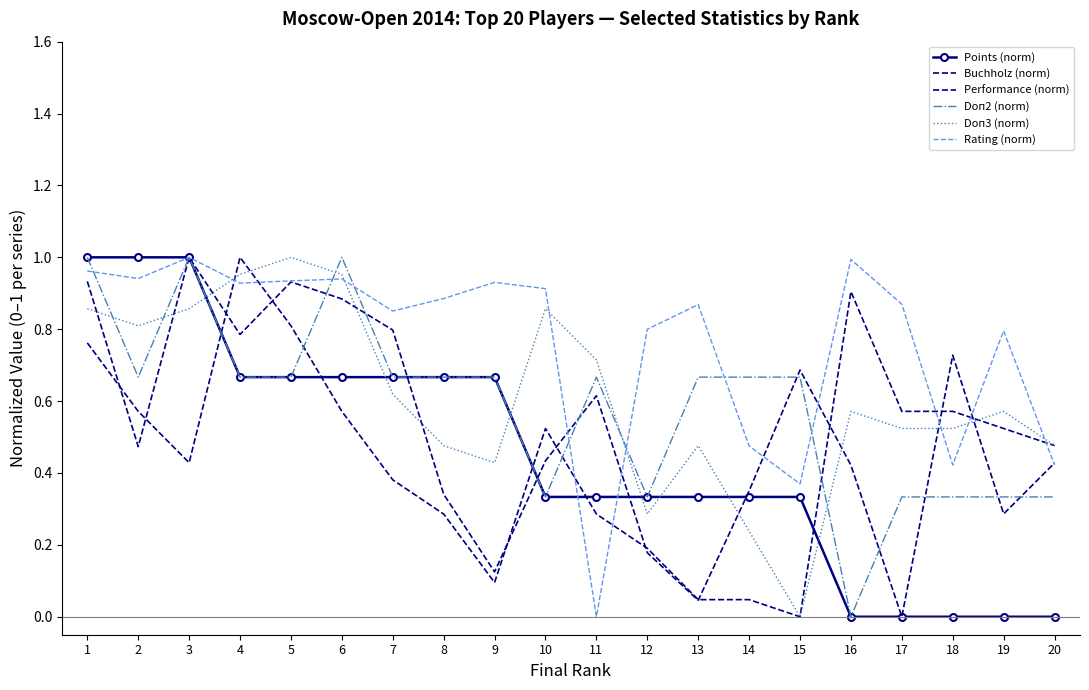

What is the spread (max minus min) of values at 13?

0.8